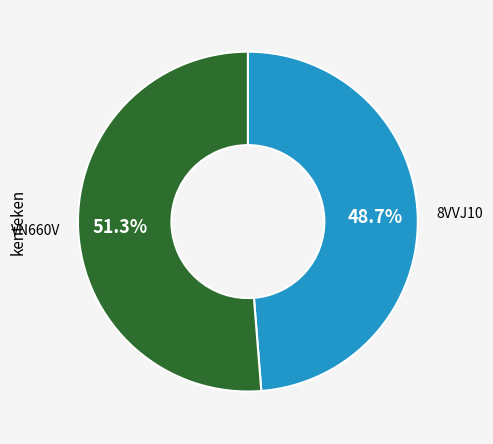

To the nearest percent, what is the average slice percentage?

50%